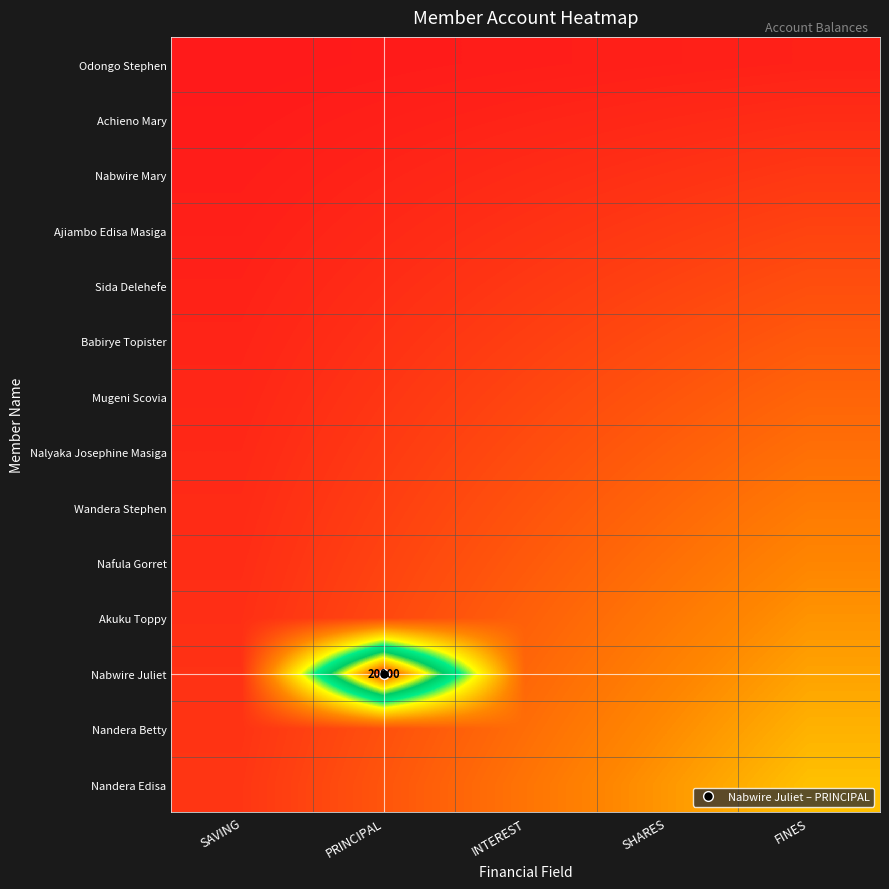

What is the difference between the highest and lowest values at PRINCIPAL?

19800